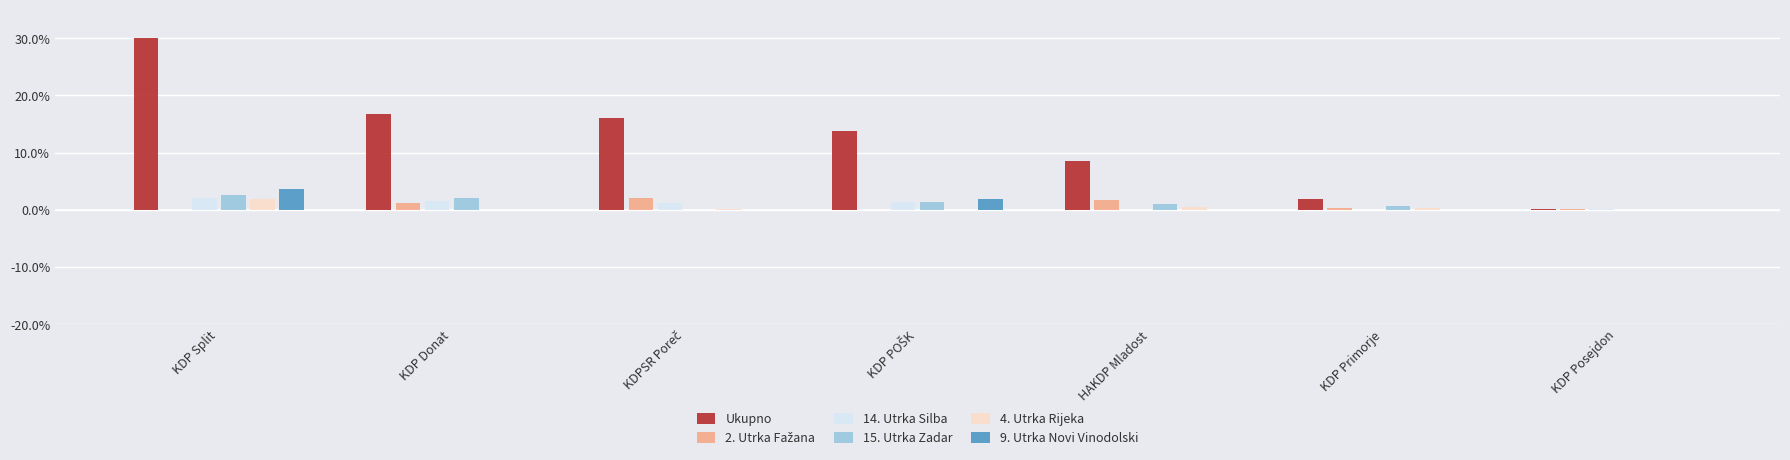

At which category is the sum across all series the highest?

KDP Split